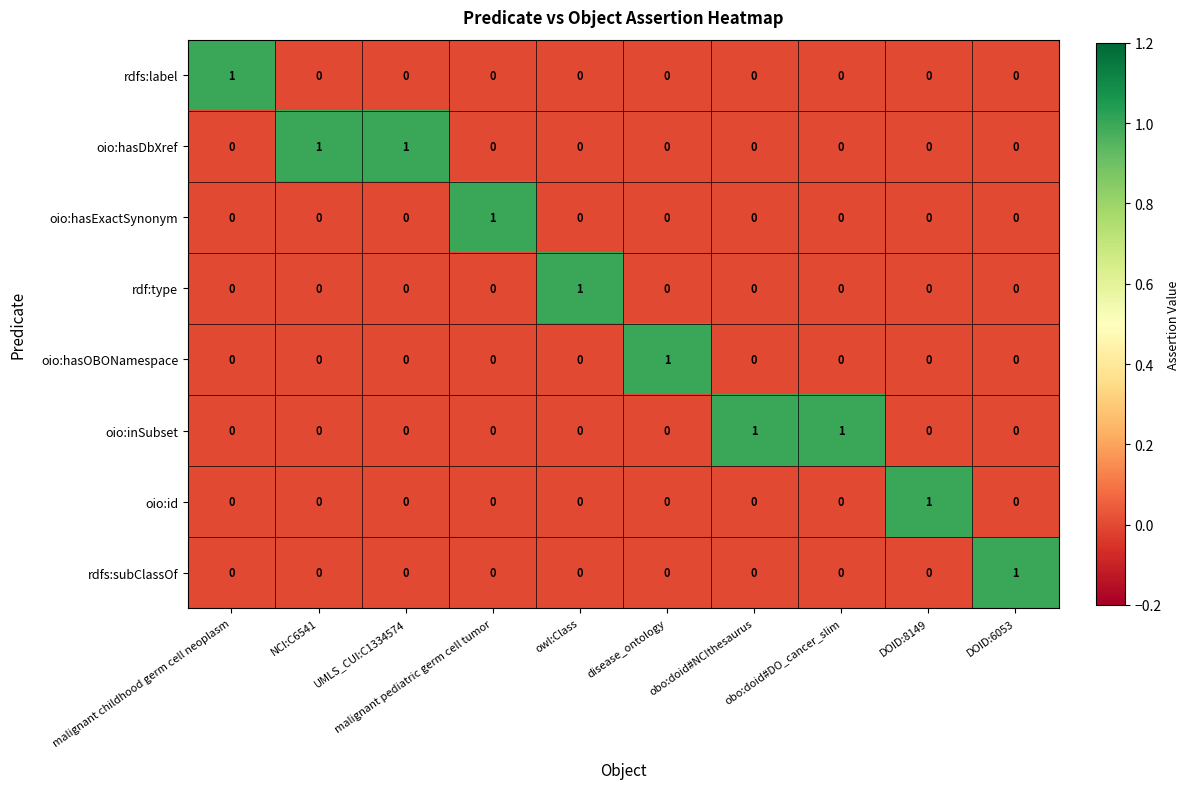

What is the greatest value displayed?

1